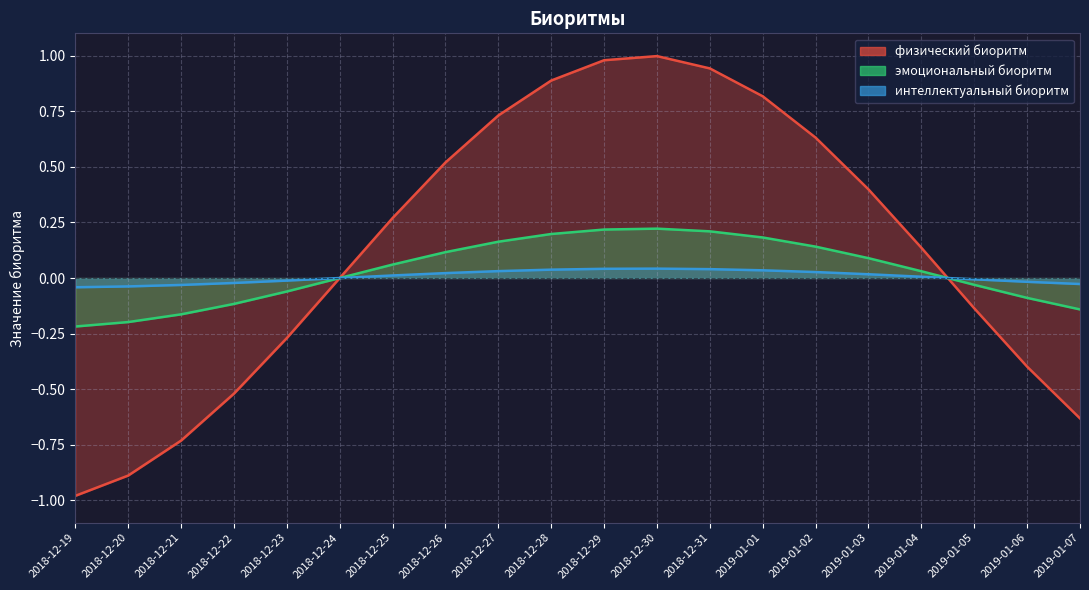

What is the sum of all эмоциональный биоритм values?

0.6